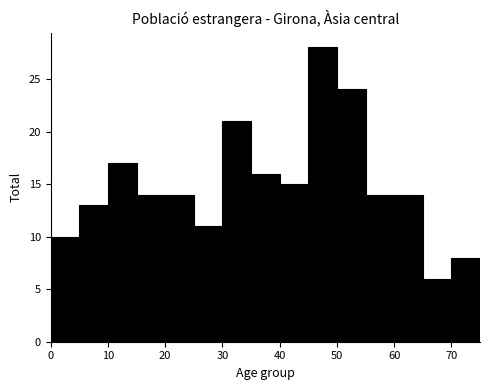

Over which range of the x-axis is the bar tallest?

45 to 50